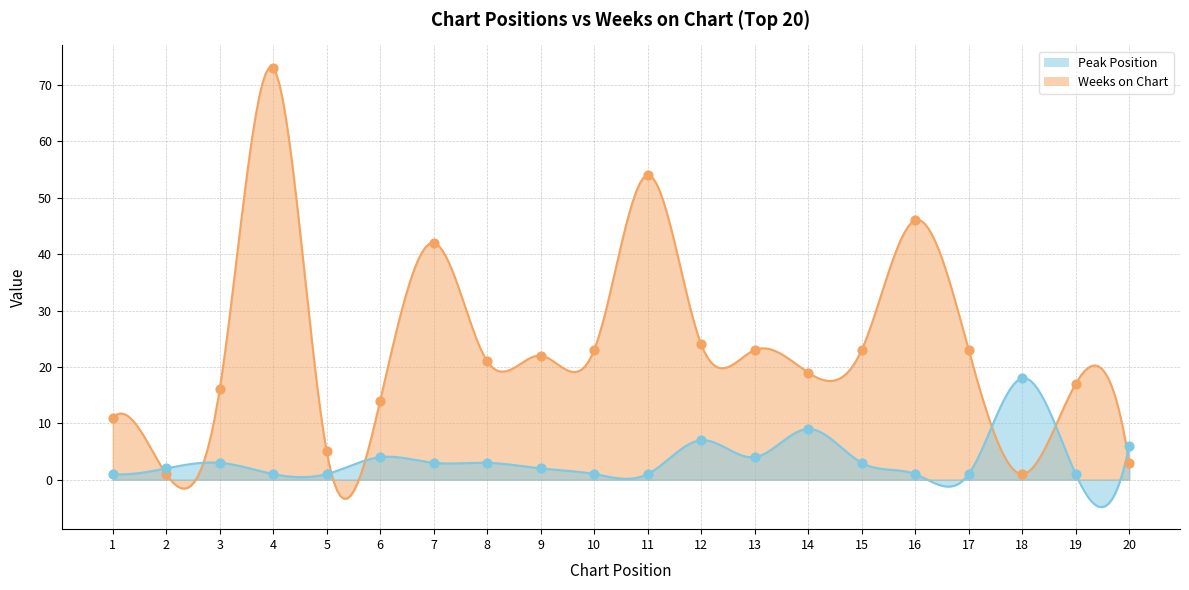

Which series has the largest total across all categories?

Weeks on Chart